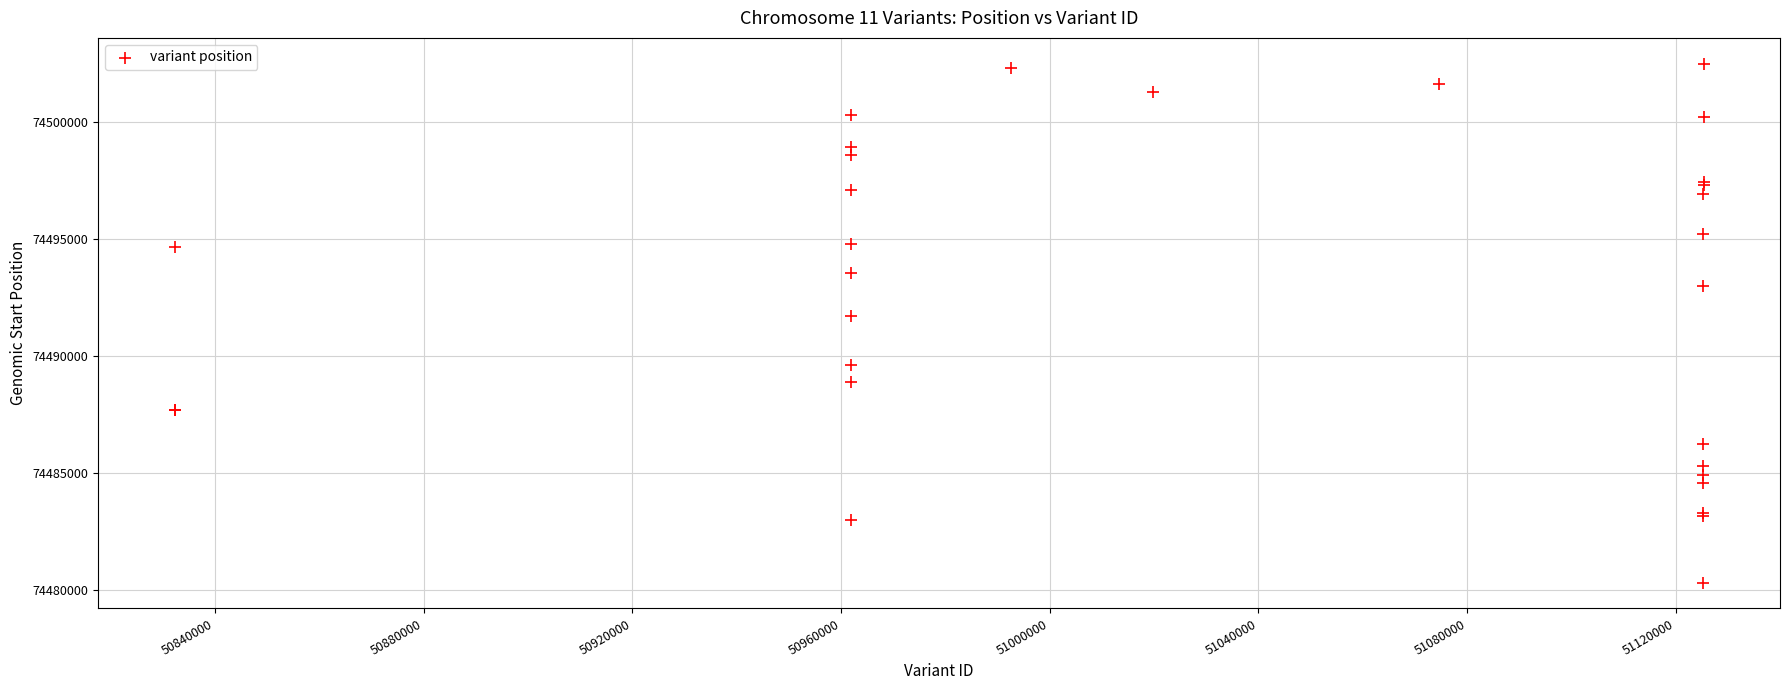

What Y value in the scatter plot is closest to 74491401?

74491722